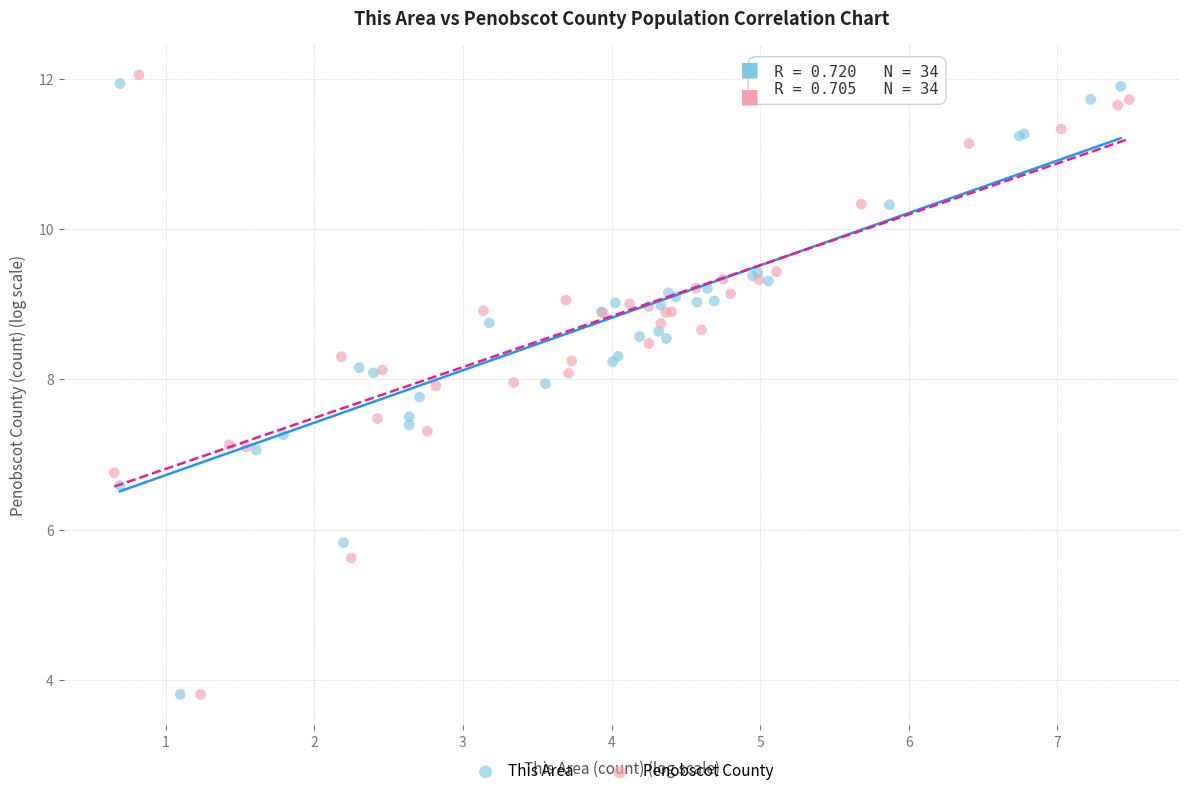

What are all the series names shown in the legend?

This Area, Penobscot County